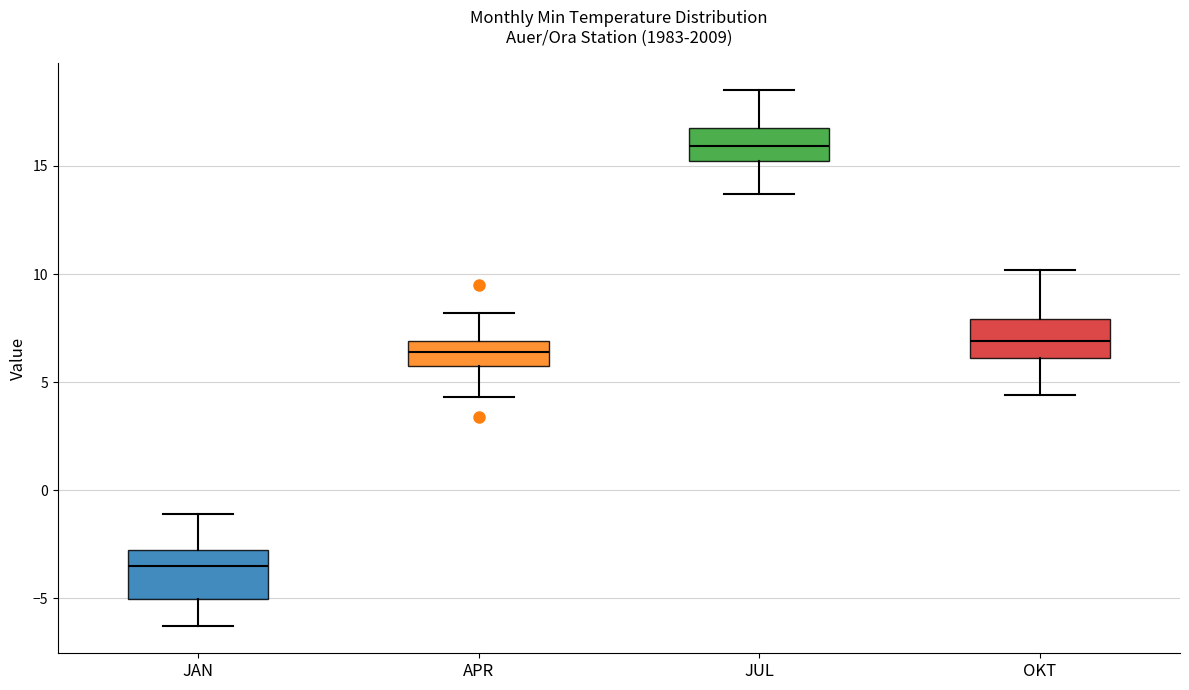

Reading left to right, transcribe this box plot: for each box, give where its median line is, the range the box spans, and where its two whiskers end, as read against the y-axis. The values are not printed on the chart, so give them approximately, as read against the axis.

JAN: median -3.5, box -5.0 to -2.5, whiskers -6.5 to -1.0
APR: median 6.5, box 6.0 to 7.0, whiskers 4.5 to 8.0
JUL: median 16.0, box 15.5 to 17.0, whiskers 13.5 to 18.5
OKT: median 7.0, box 6.0 to 8.0, whiskers 4.5 to 10.0